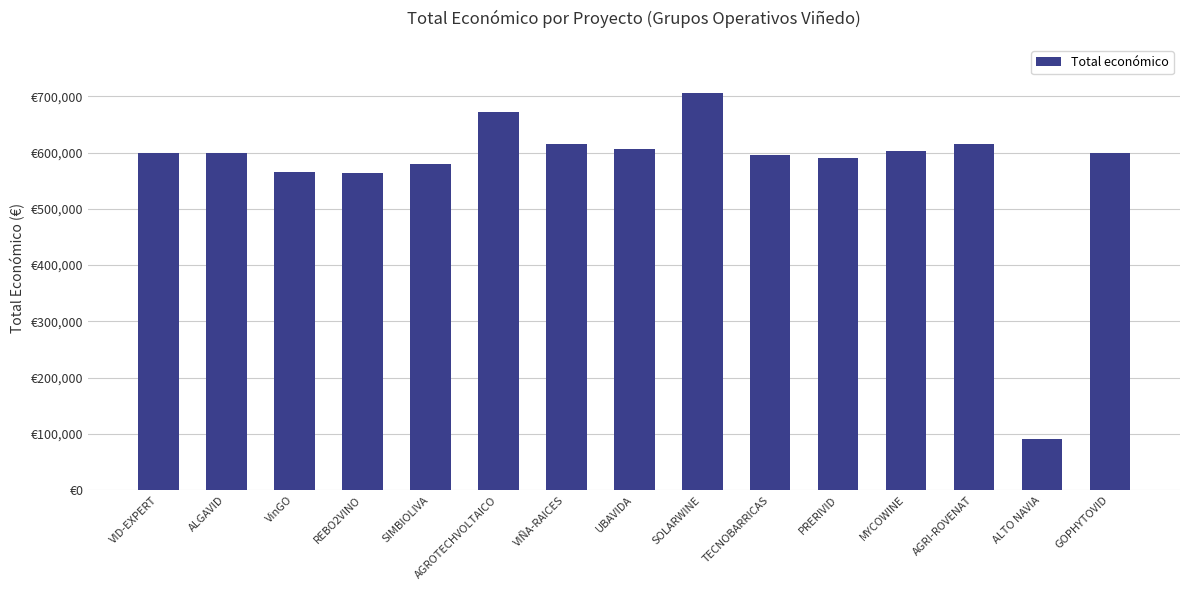

The chart shows a value of 607342 at UBAVIDA. True or false?

True